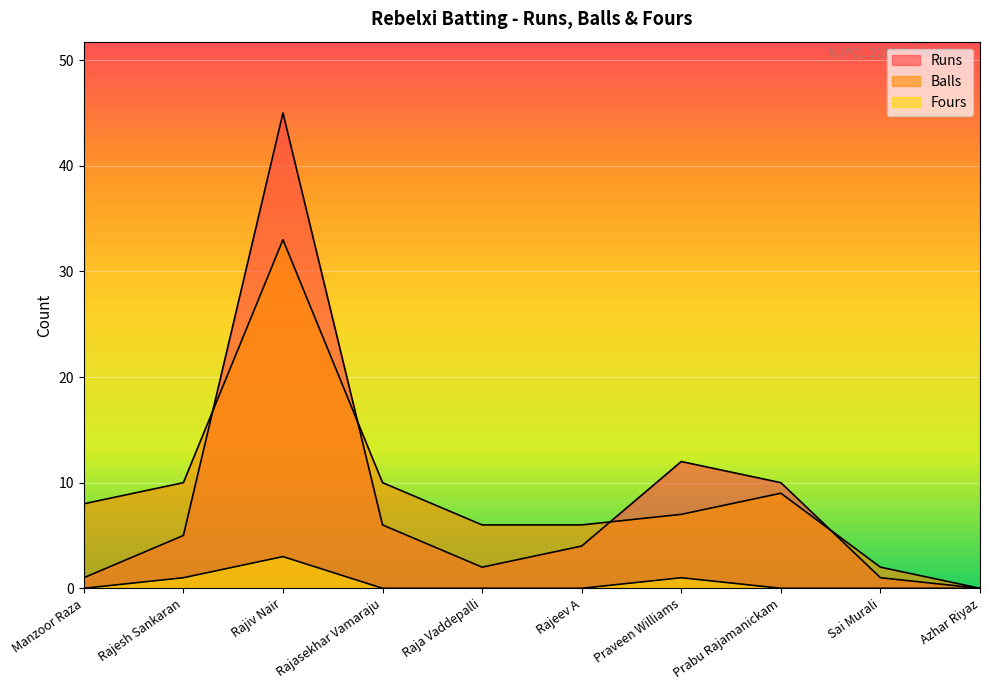

List the series in order of their peak value, highest first.

Runs, Balls, Fours